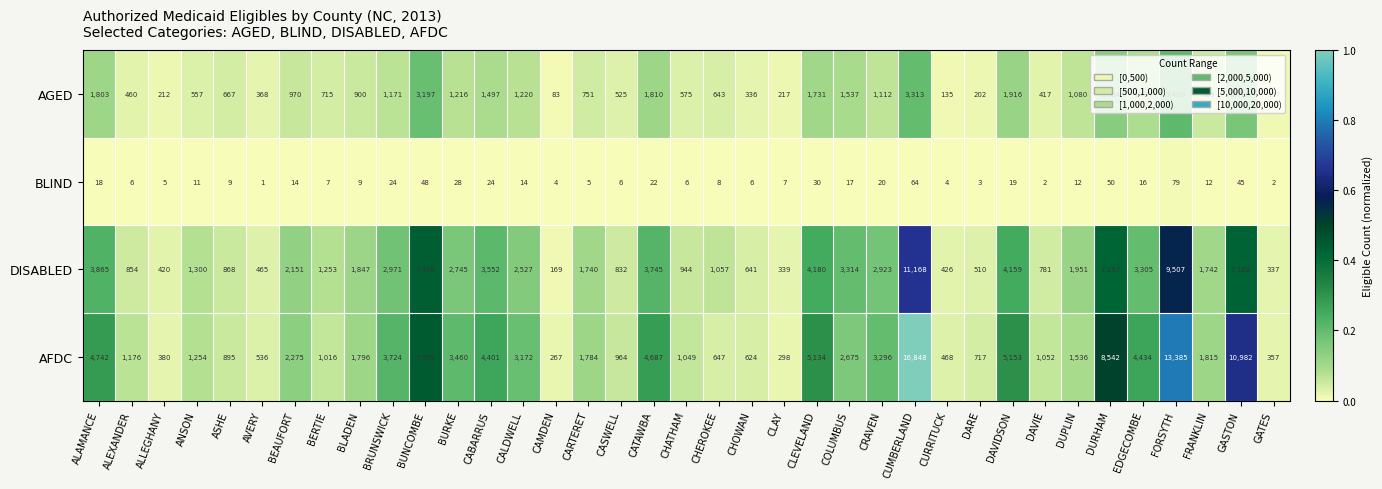

Count the number of categories in the chart.

37